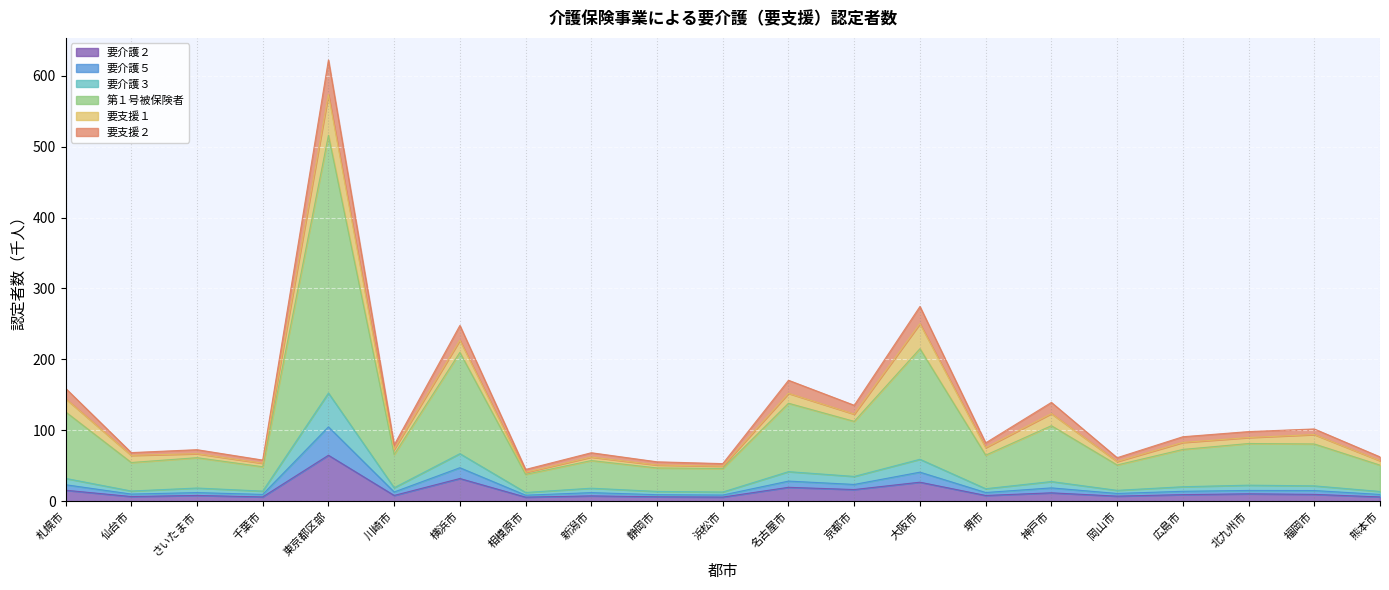

At which category is the sum across all series the highest?

東京都区部